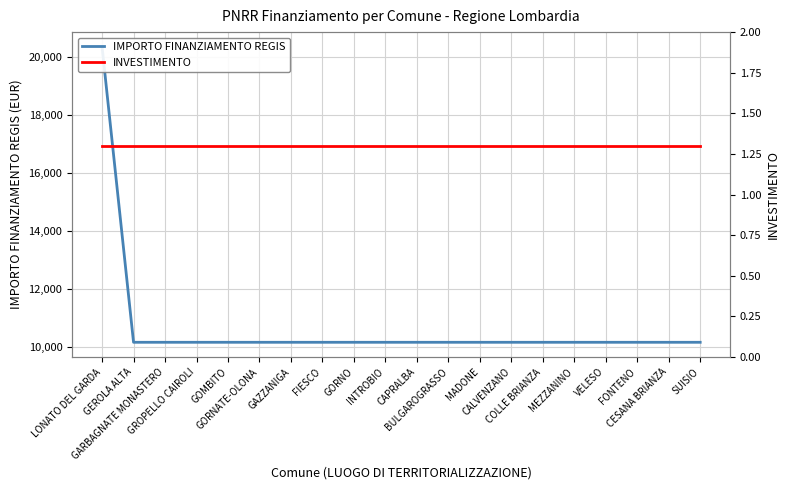

Does the chart have visible grid lines?

Yes